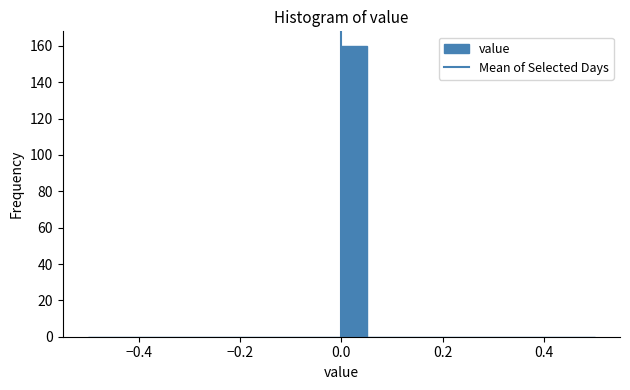

Read against the x-axis, roughly where is the centre of the tallest bar?

0.02